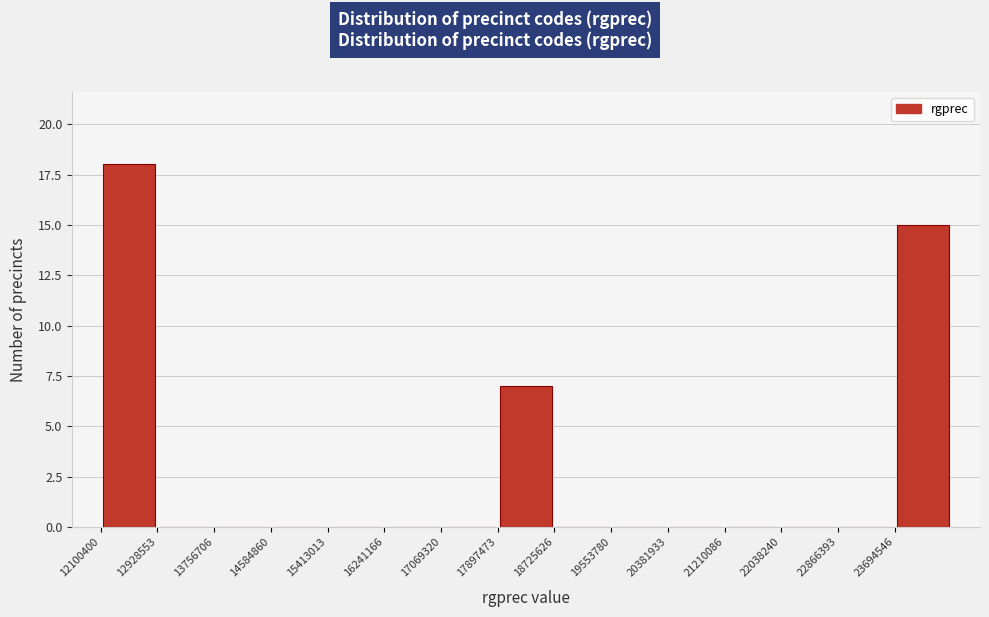

Reading left to right, list every bar in this chart as the range it spans on the x-axis followed by its height. Neither the bar edges nor the heights are printed on the chart, so give them approximately, as read against the axes.

12100000 to 12900000: 18
12900000 to 13800000: 0
13800000 to 14600000: 0
14600000 to 15400000: 0
15400000 to 16200000: 0
16200000 to 17100000: 0
17100000 to 17900000: 0
17900000 to 18700000: 7
18700000 to 19600000: 0
19600000 to 20400000: 0
20400000 to 21200000: 0
21200000 to 22000000: 0
22000000 to 22900000: 0
22900000 to 23700000: 0
23700000 to 24500000: 15